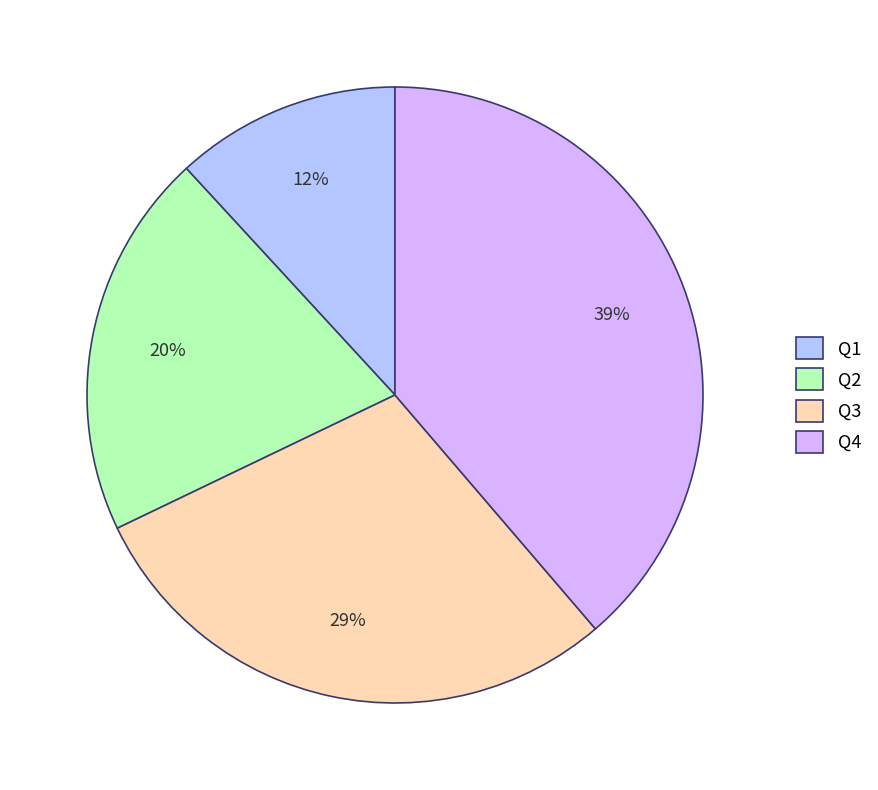

Does Q3 represent more than half of the total?

No